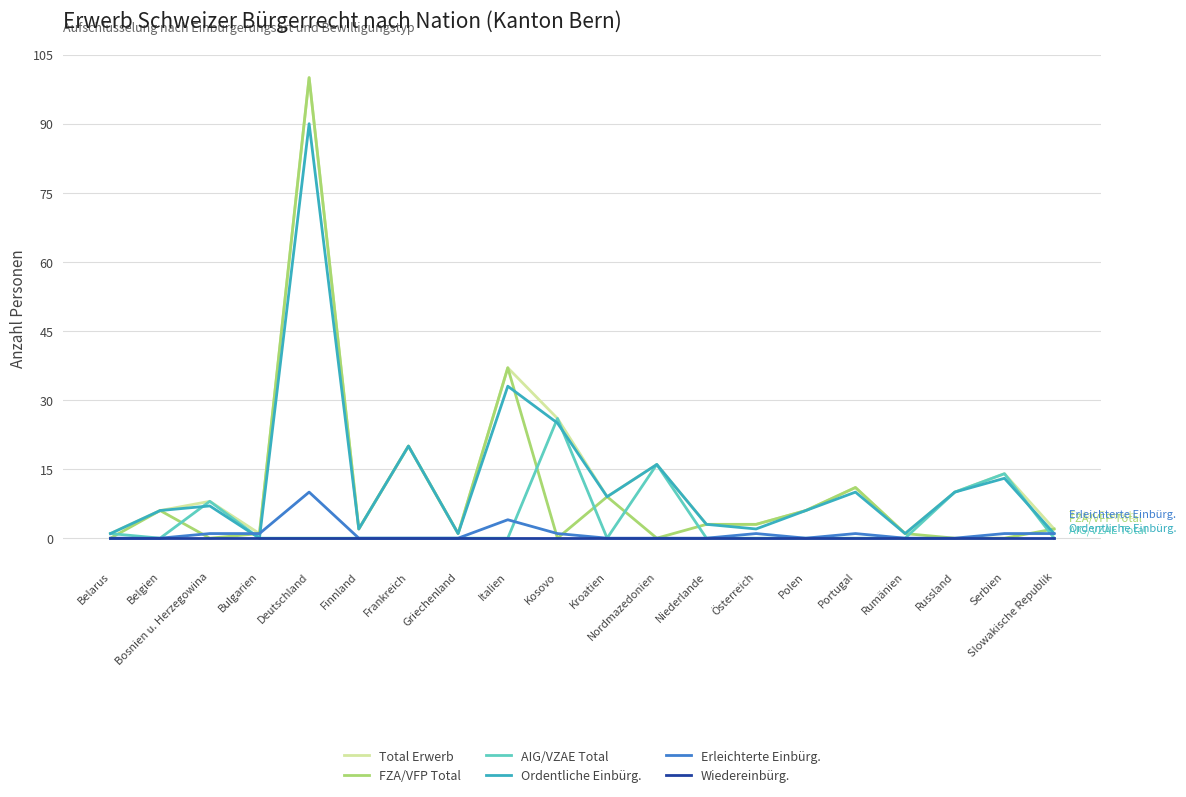

How many interior local valleys does the Ordentliche Einbürg. series have?

6